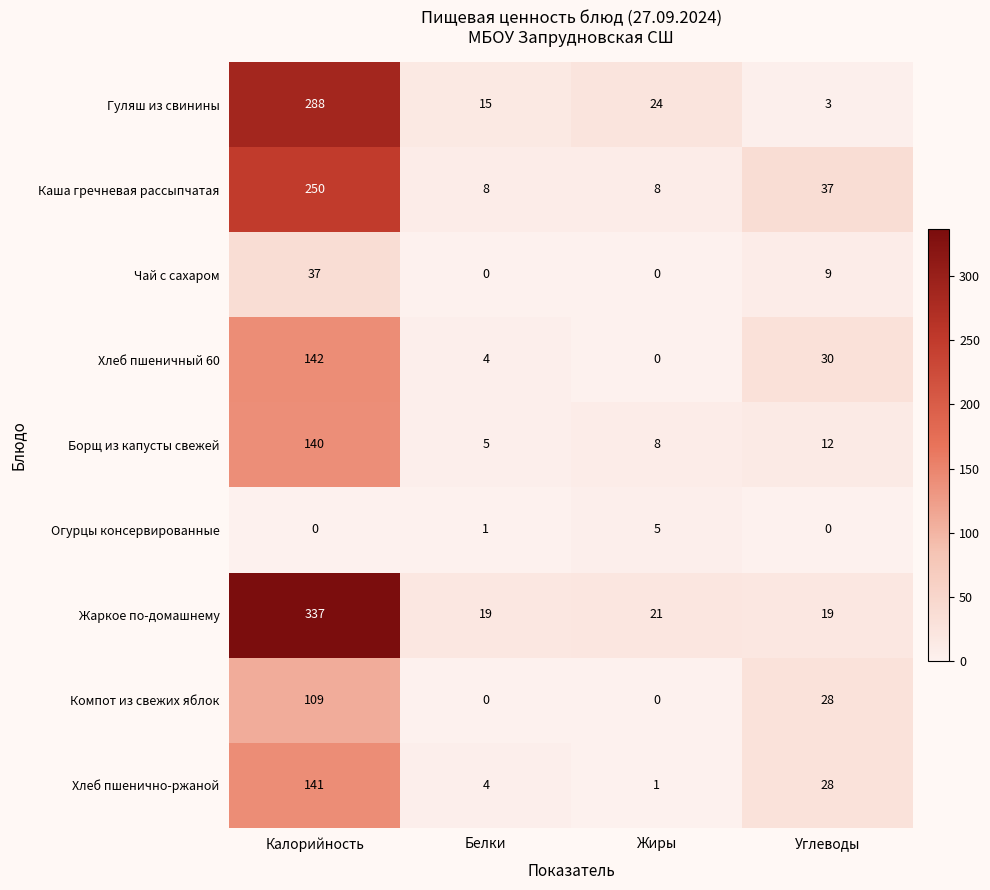

Which series changed the most between Калорийность and Жиры?

Жаркое по-домашнему